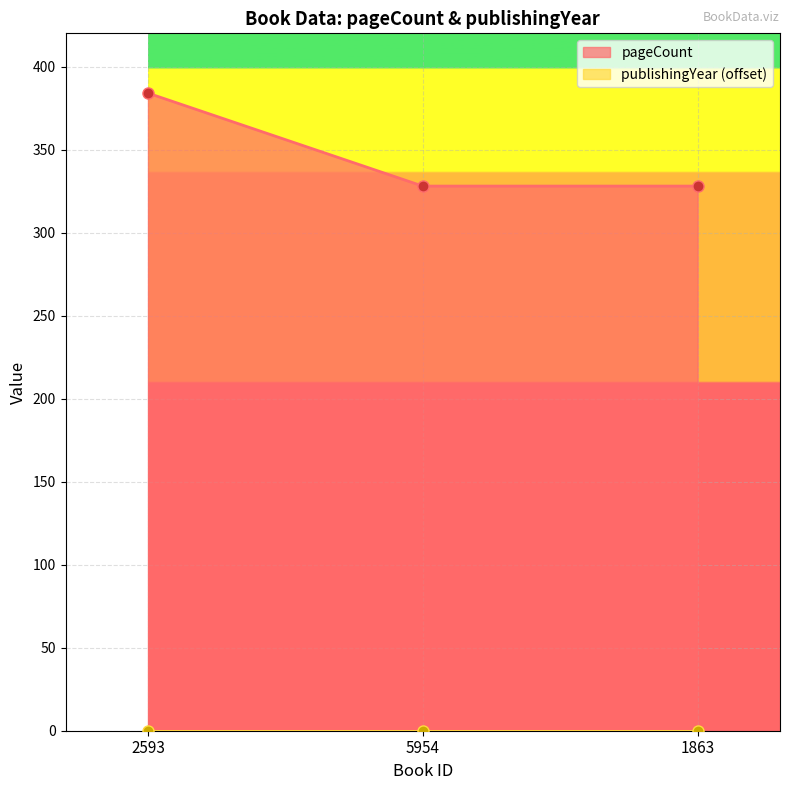

Reading right to left, what are all the values shown in this chart?

328	328	384